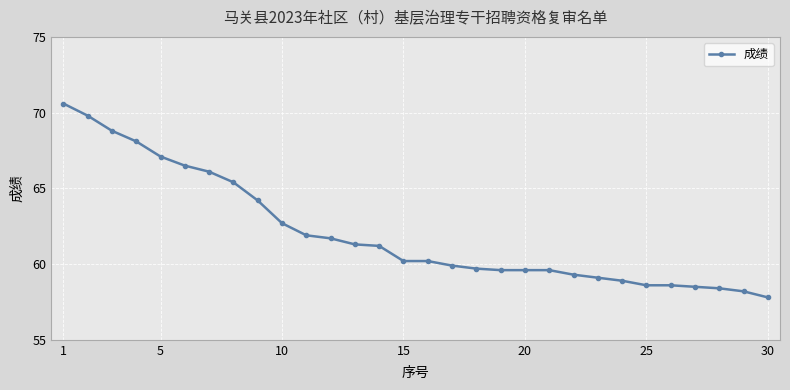

What is the greatest value displayed?

70.6